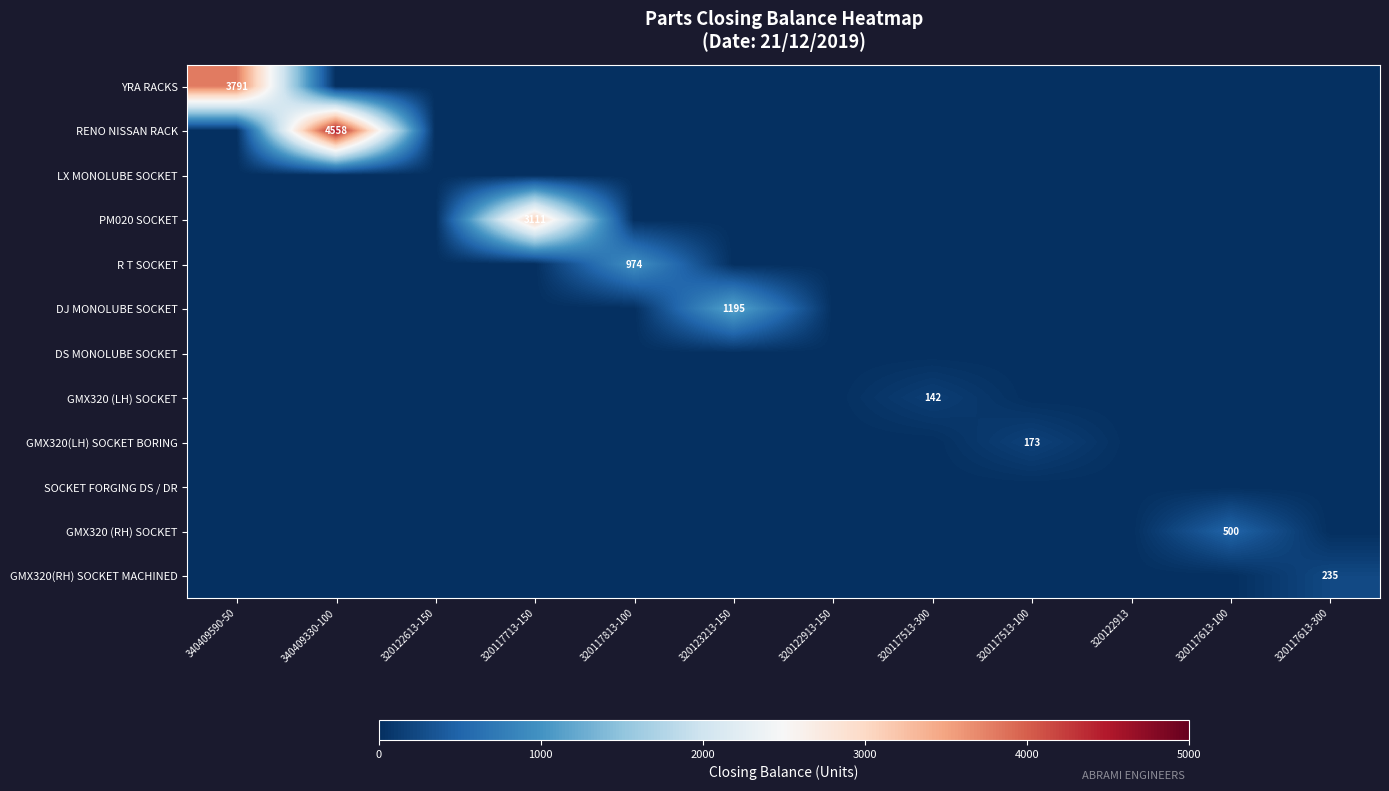

How many values in GMX320 (LH) SOCKET are above zero?

1